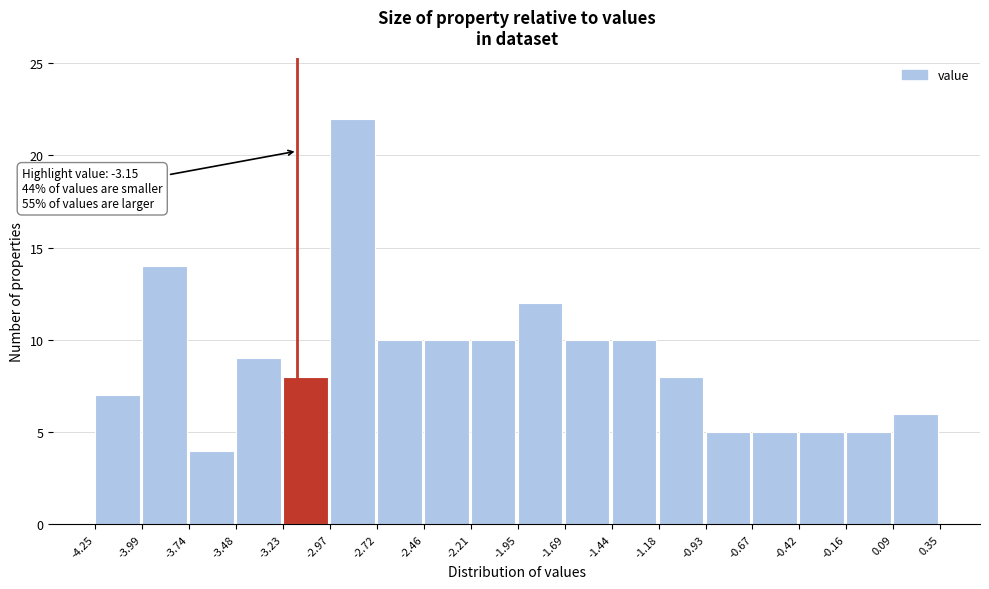

Which range on the x-axis has the tallest bar?

-2.97 to -2.72